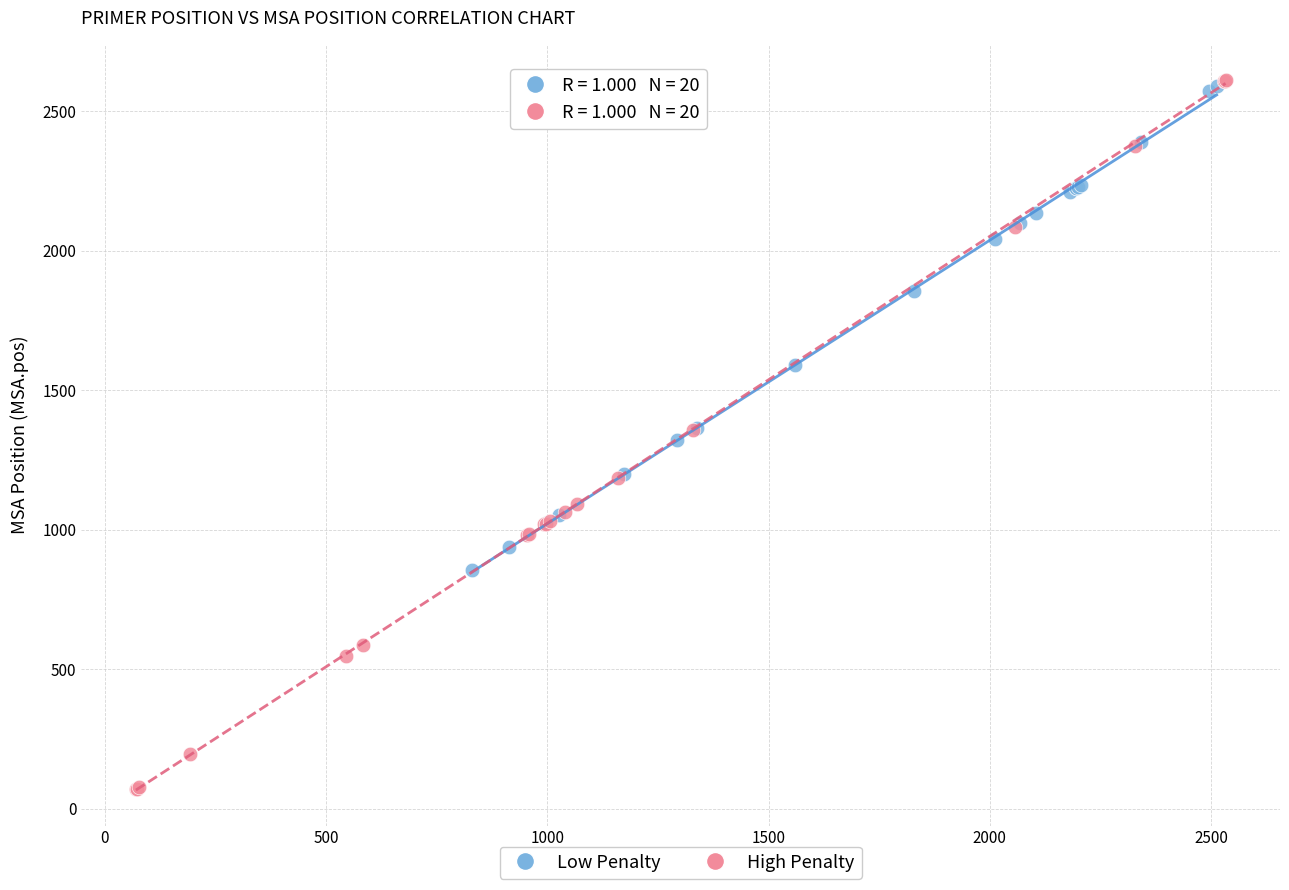

Which series reaches the minimum Y coordinate?

High Penalty